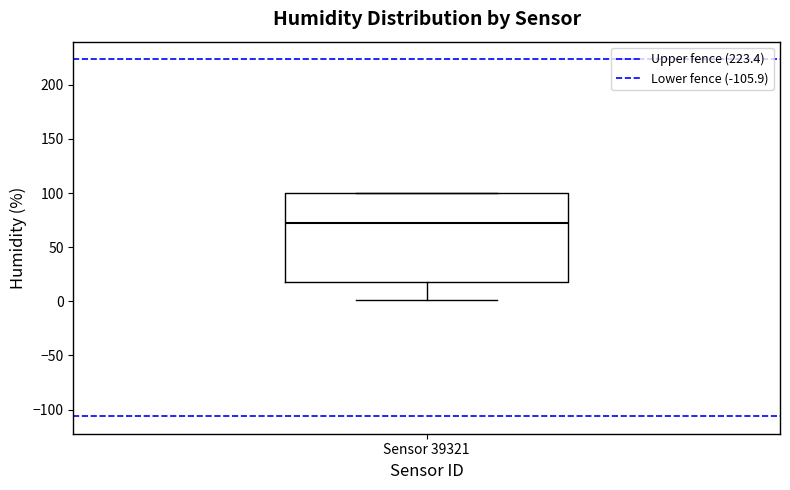

Transcribe this box plot: give where the median line is, the range the box spans, and where the two whiskers end, as read against the y-axis. The values are not printed on the chart, so give them approximately, as read against the axis.

median 70, box 20 to 100, whiskers 0 to 100